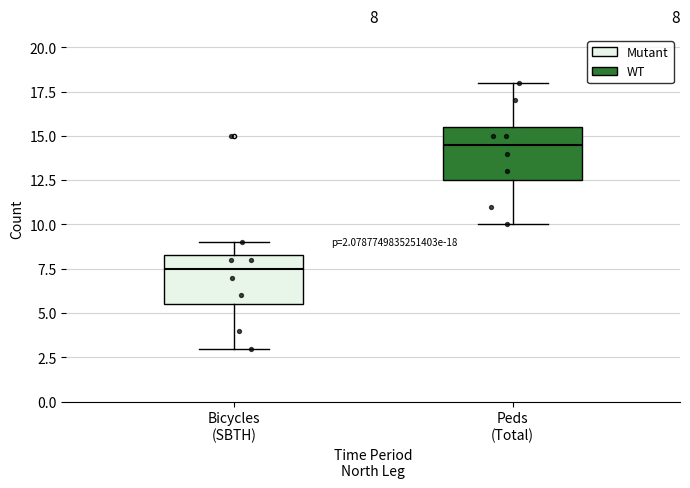

Which box's median line is the lowest?

Bicycles (SBTH)